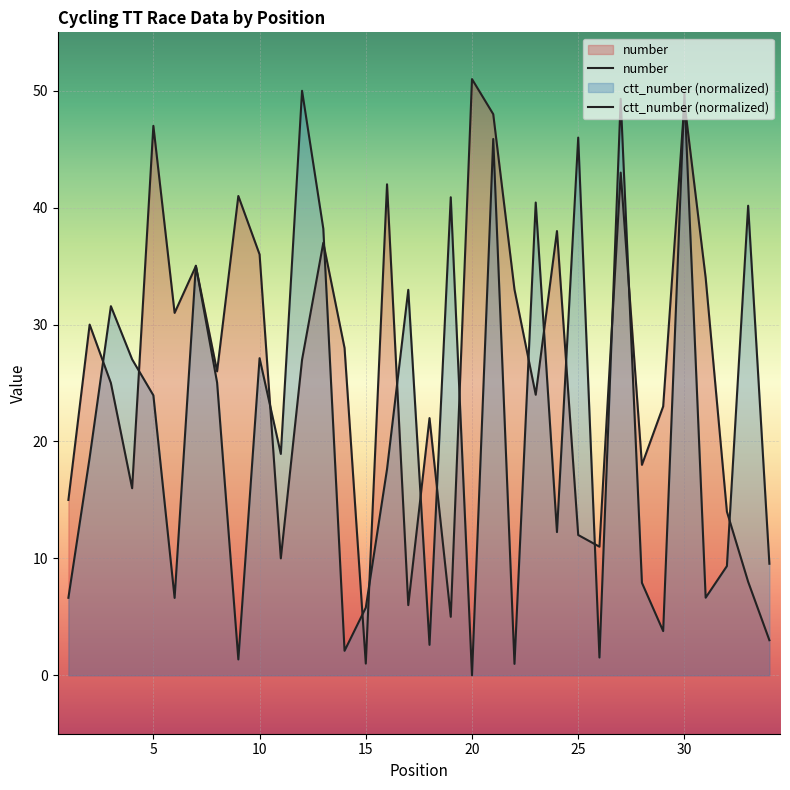

How many interior local peaks does the ctt_number (normalized) series have?

12